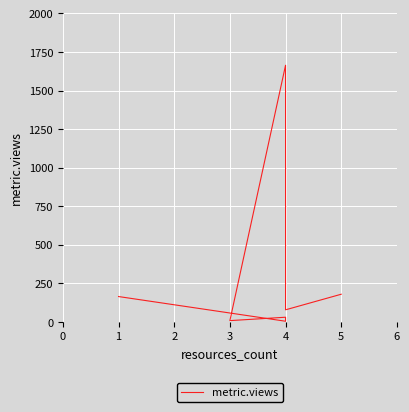

What is the value of the 3rd point from the left?

12